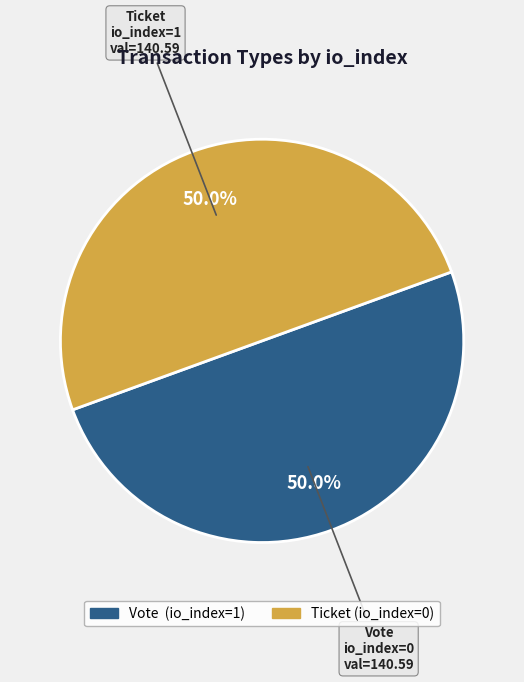

What is the ratio of the value at Vote (io_index=1) to the value at Ticket (io_index=0)?

1.0